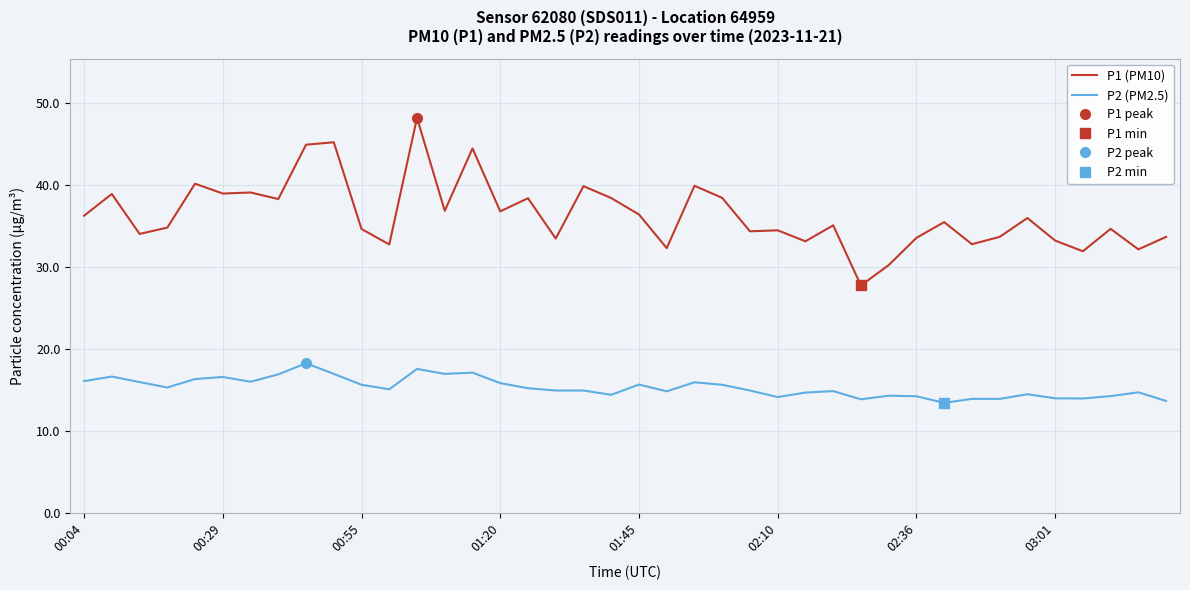

True or false: P1 (PM10) has a value of 34.5 at 02:10.

True